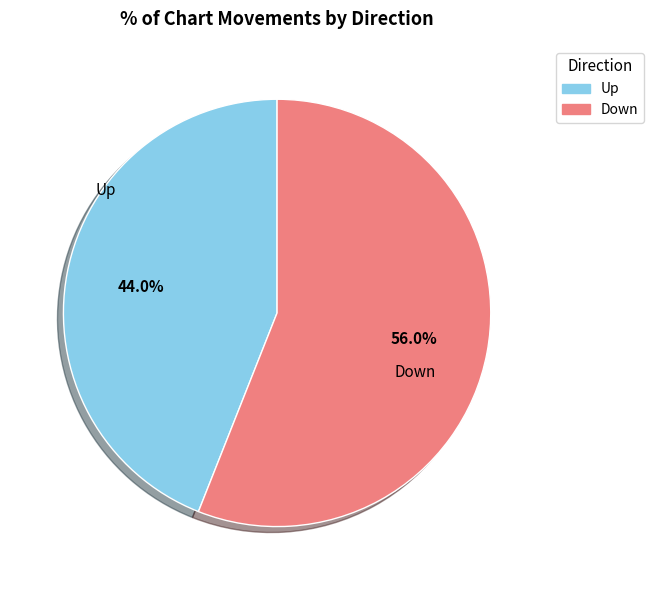

Which category has the smallest portion of the pie?

Up